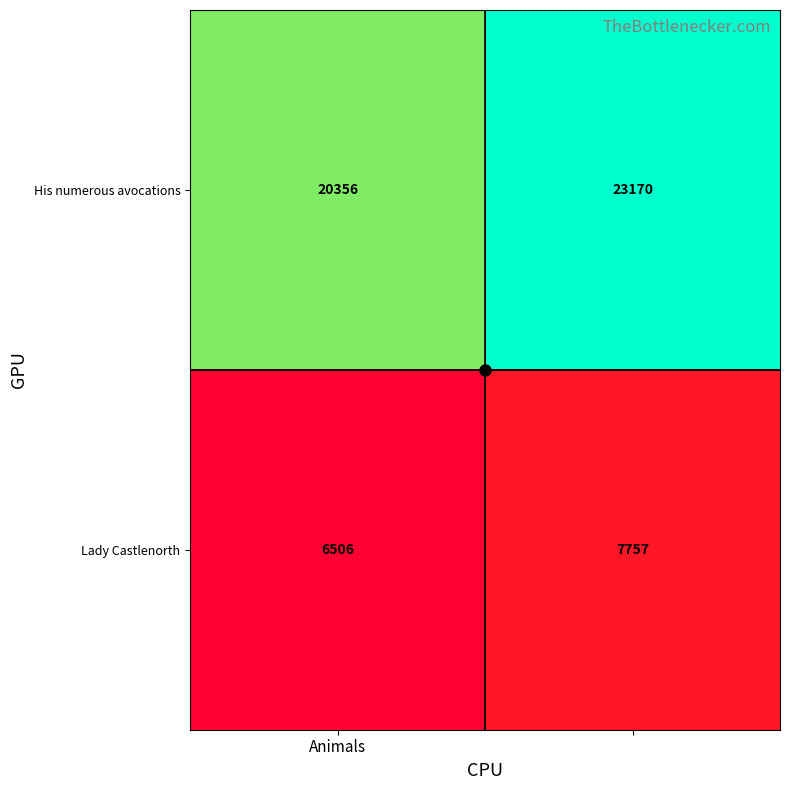

Which series has the largest total across all categories?

His numerous avocations